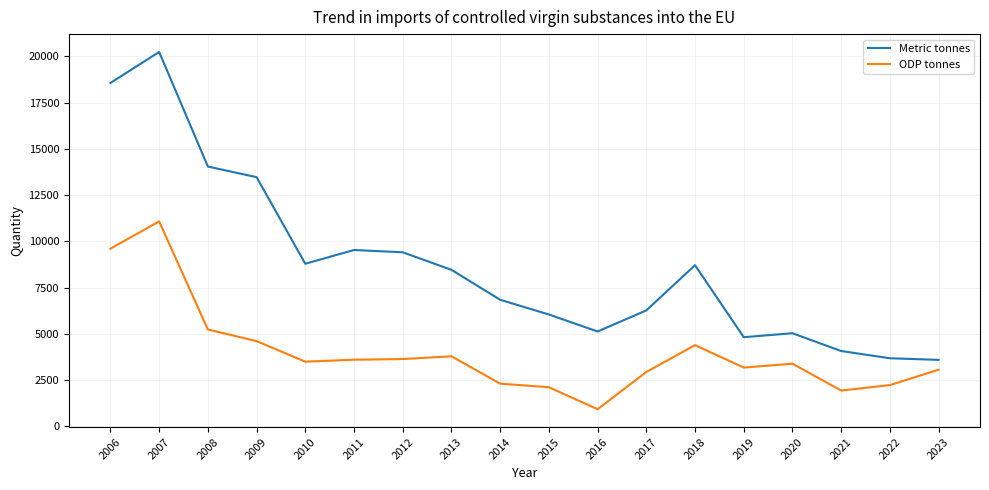

At which category does Metric tonnes reach its first local valley?

2010